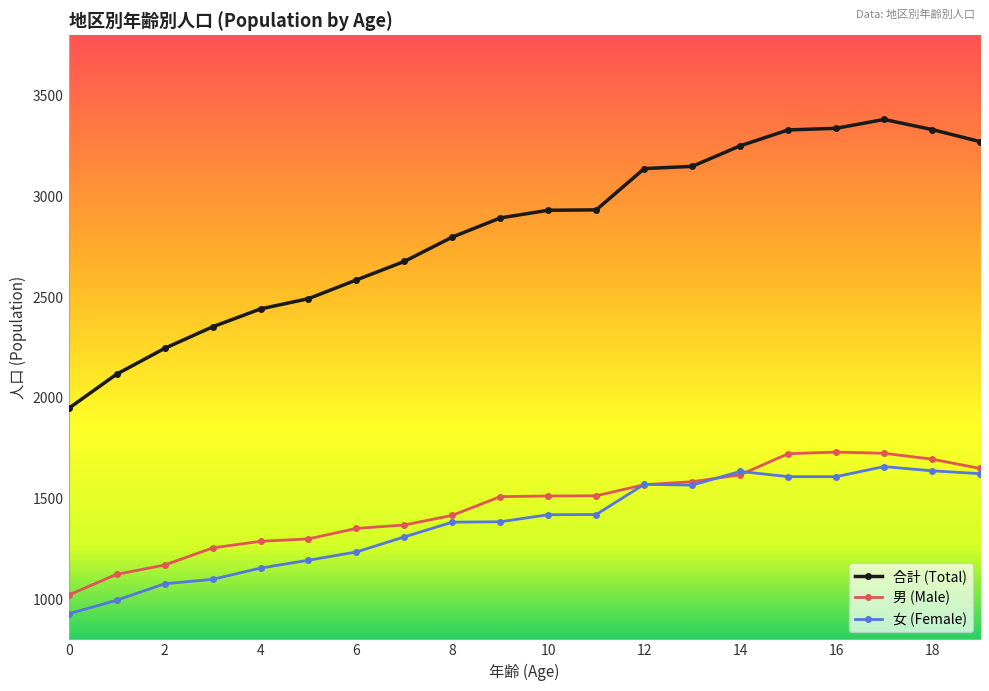

What is the minimum value shown in the chart?

927